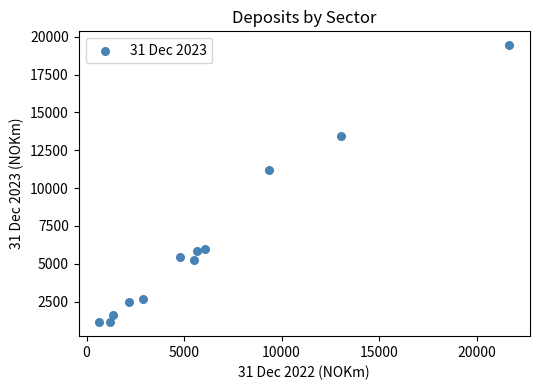

What is the average X value?

6198